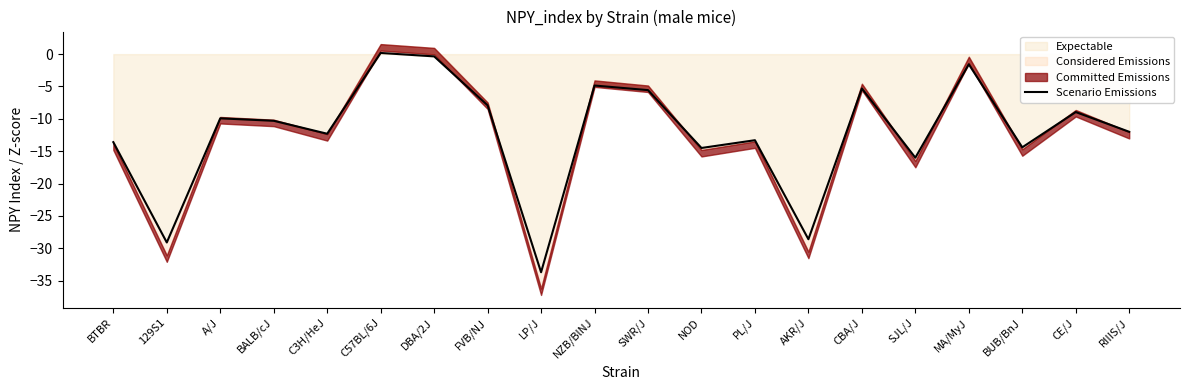

At which category does the chart reach its minimum across all series?

LP/J